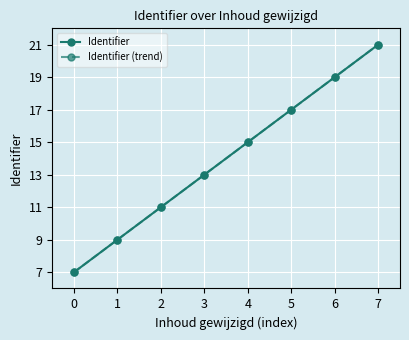

Does the chart have visible grid lines?

Yes